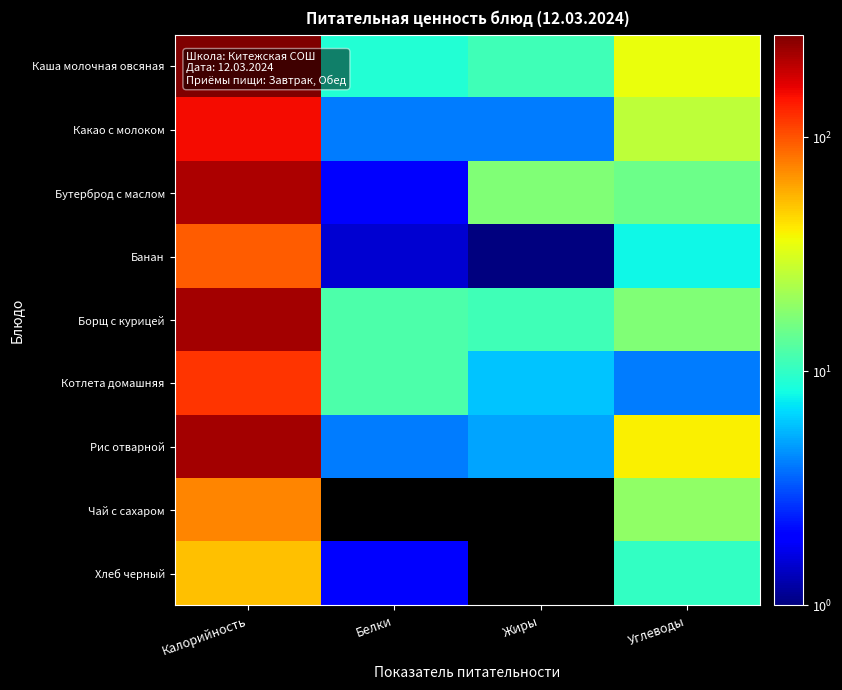

Rank the series by their maximum value, from highest to lowest.

Каша молочная овсяная, Рис отварной, Борщ с курицей, Бутерброд с маслом, Какао с молоком, Котлета домашняя, Банан, Чай с сахаром, Хлеб черный